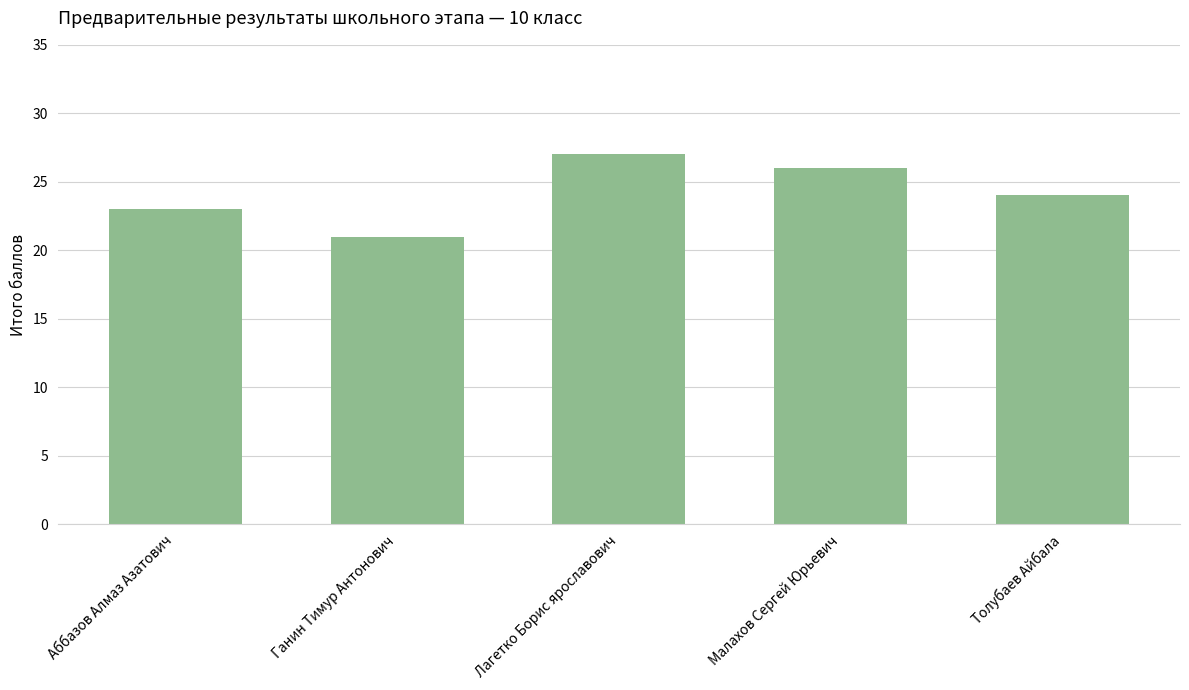

How many distinct data groups are displayed?

1